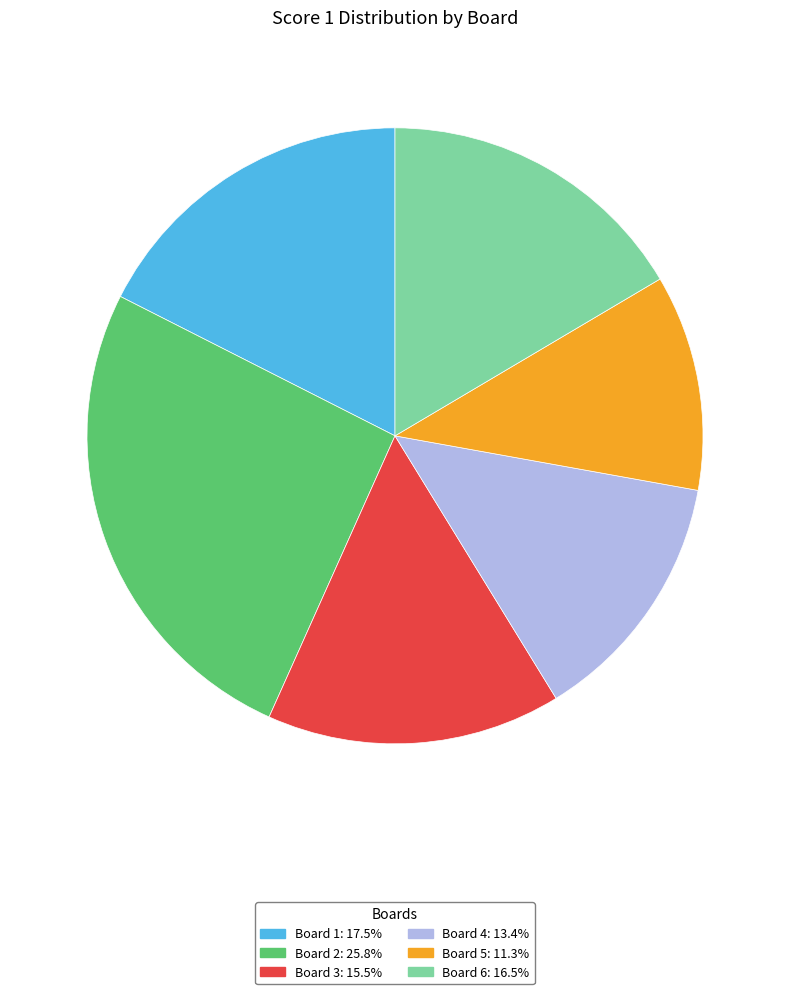

Is there a majority slice in this chart?

No